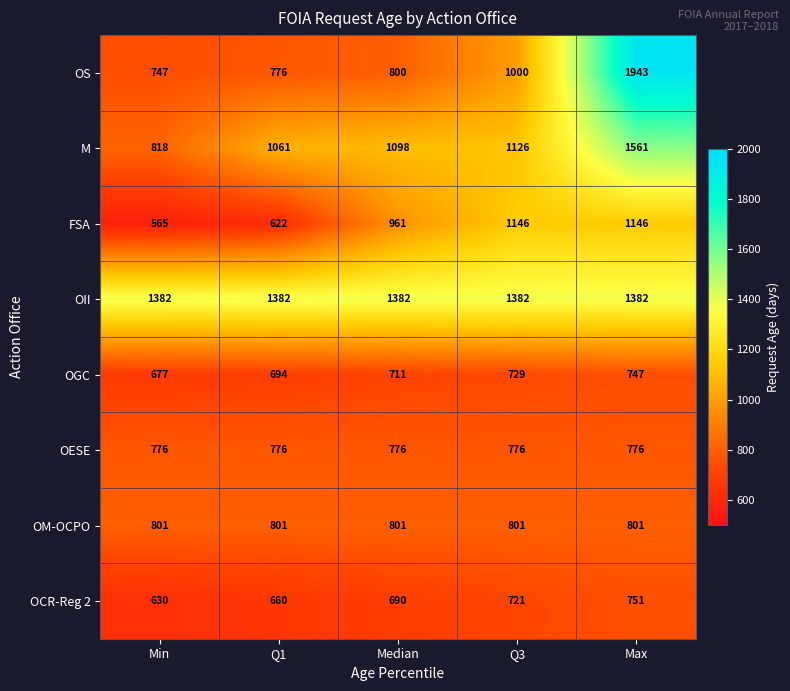

Which series has the largest total across all categories?

OII